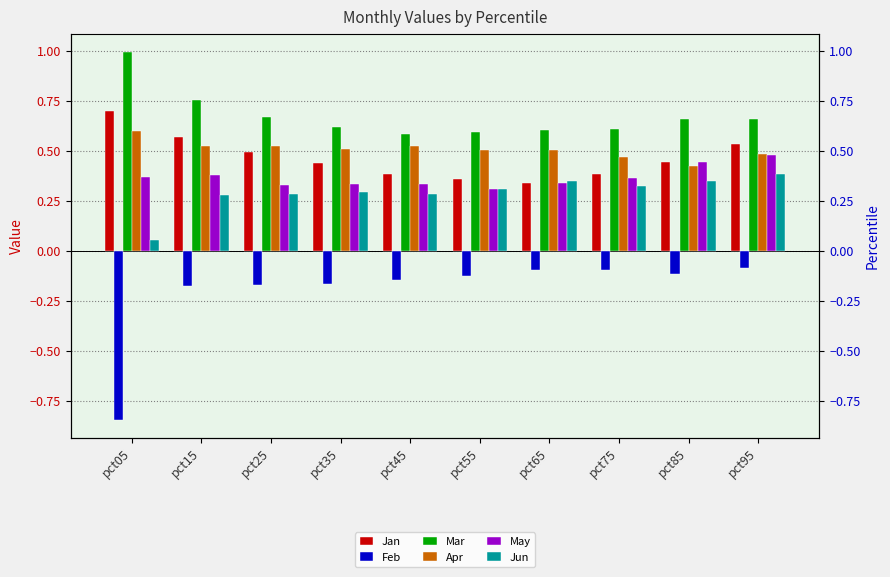

Is the value of Jun at pct55 greater than the value of Apr at pct55?

No